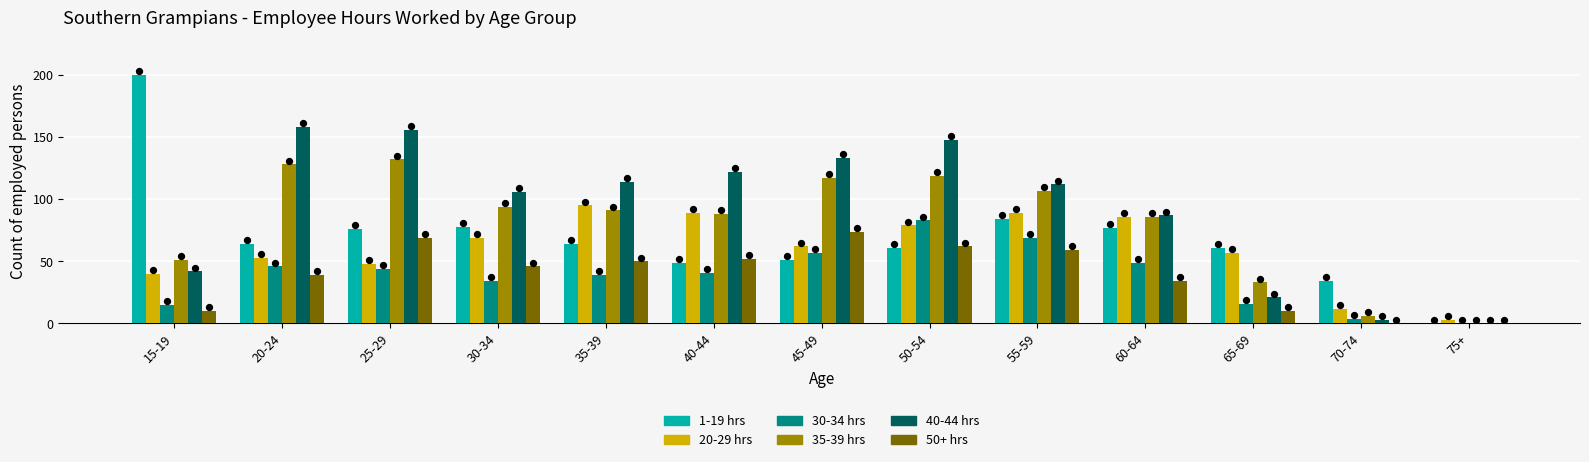

Which series has the largest total across all categories?

40-44 hrs